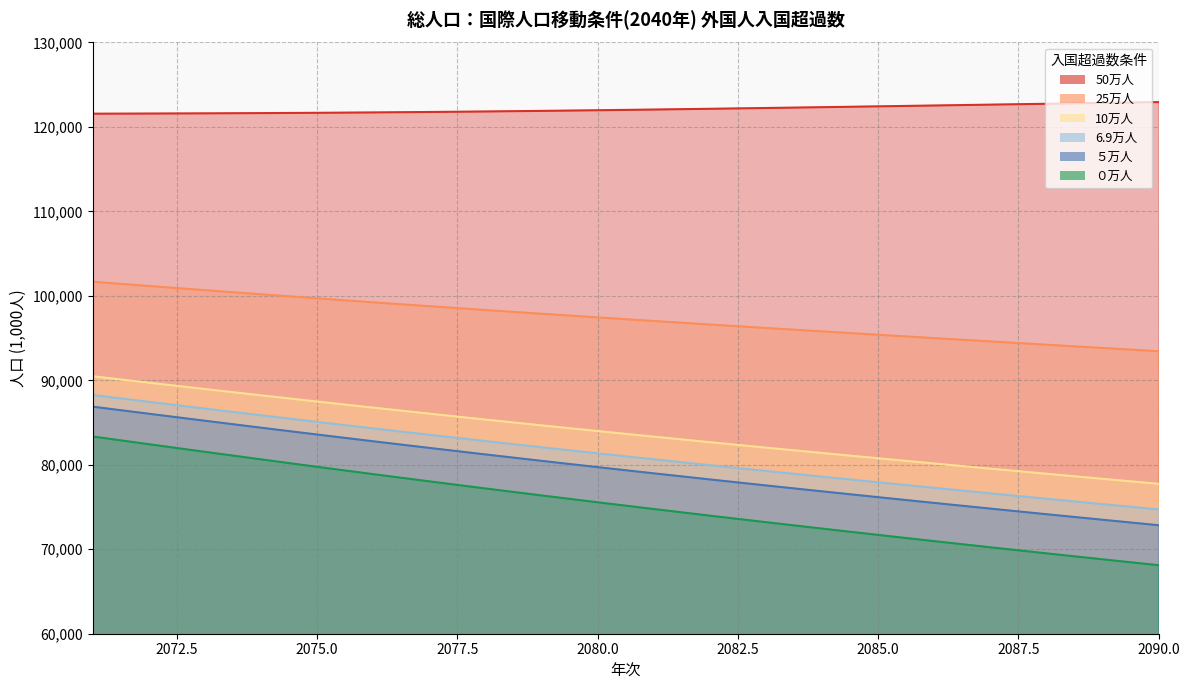

At which label is ０万人 closest to 75729?

2080